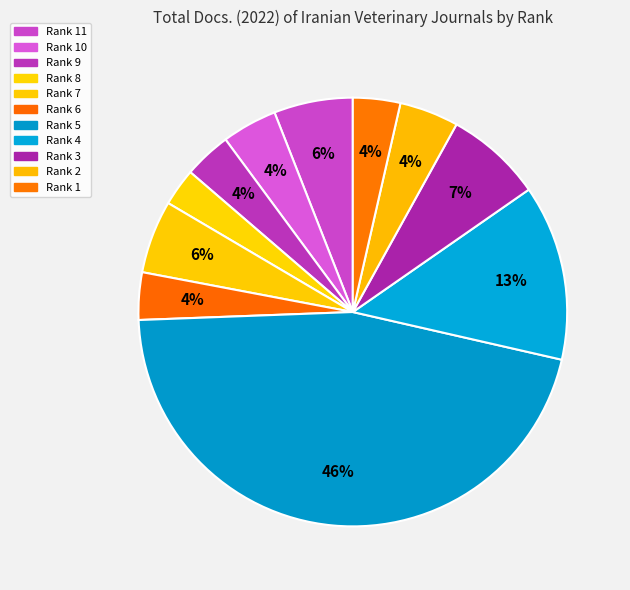

How many segments does this pie chart have?

11